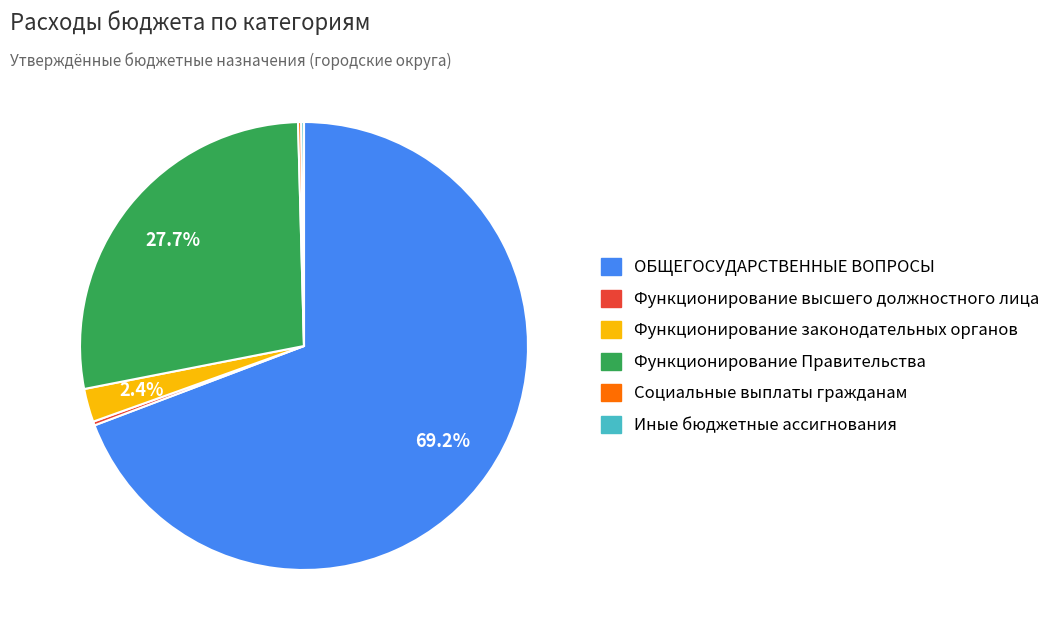

Is there any slice that represents more than half of the pie?

Yes